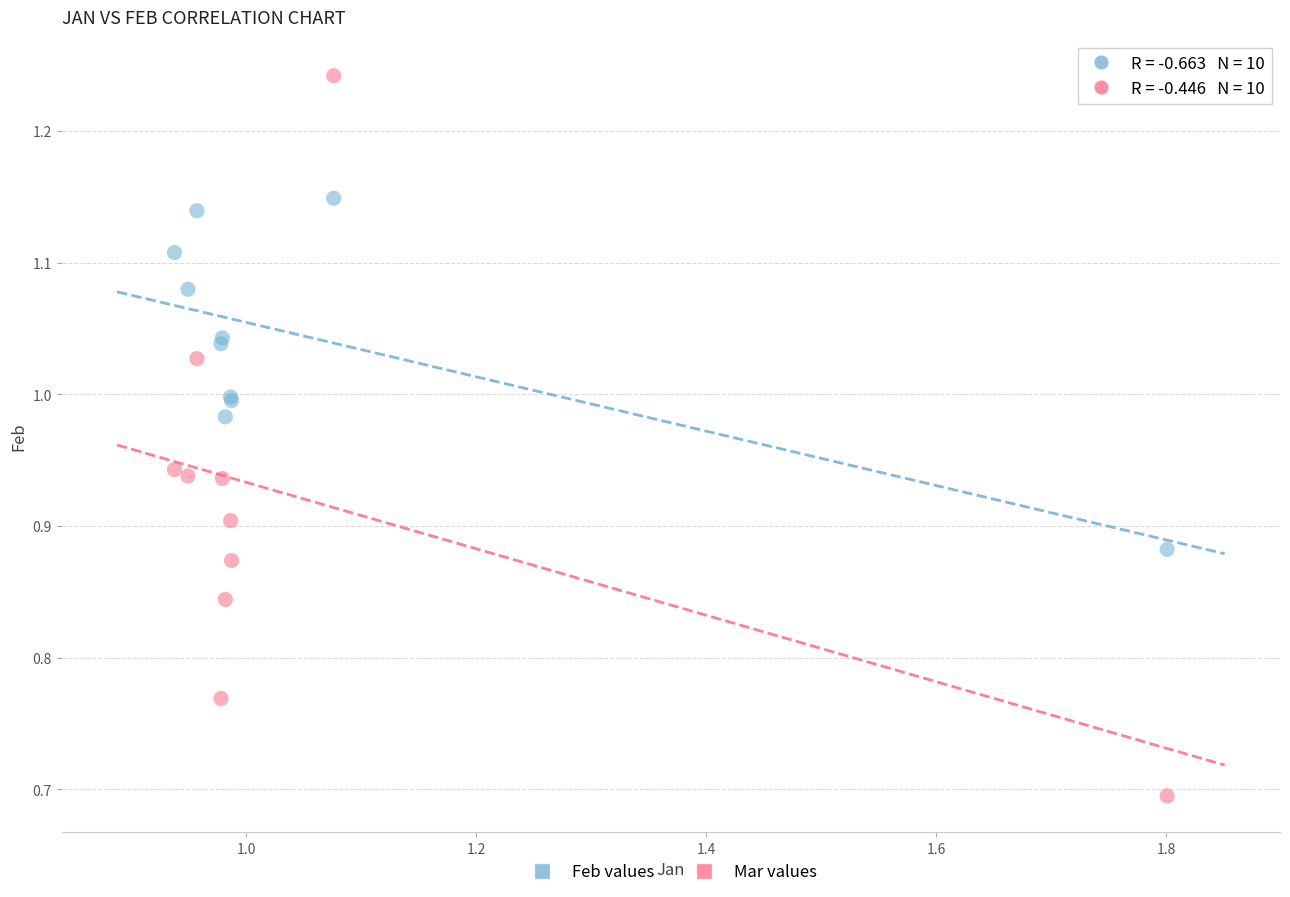

In the Mar values series, what Y value is closest to 0?

0.7